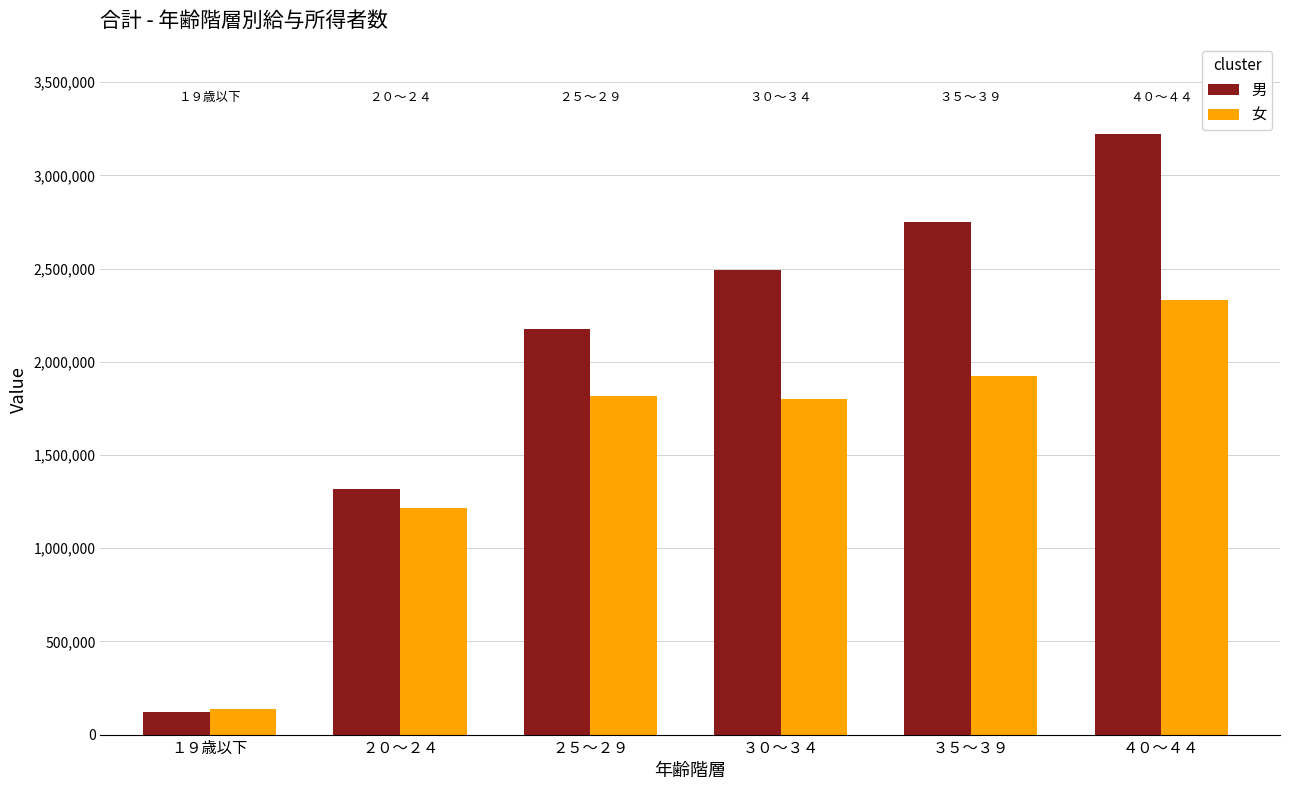

Is it true that 女 equals 2329994 at ４０～４４?

True